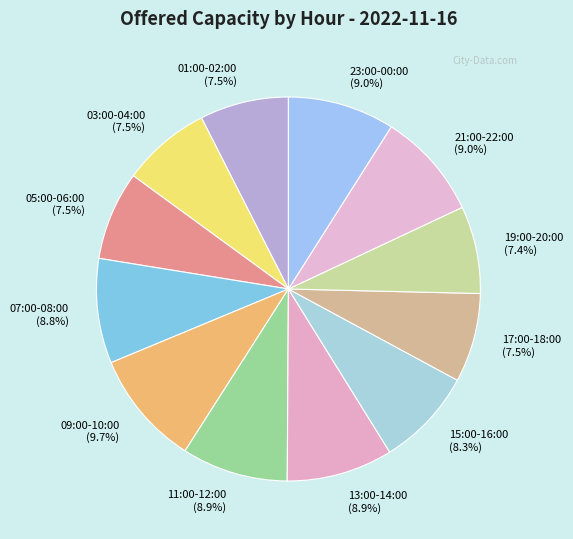

What is the largest slice in the pie chart?

09:00-10:00